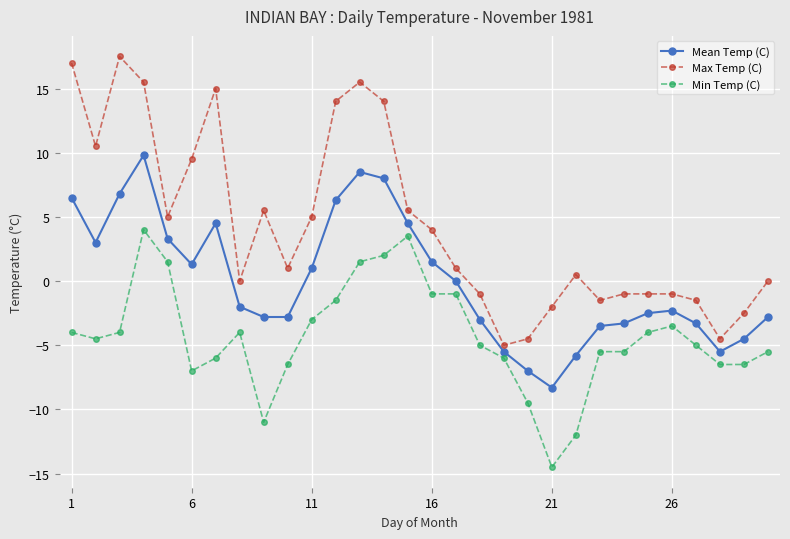

Count the number of categories in the chart.

30